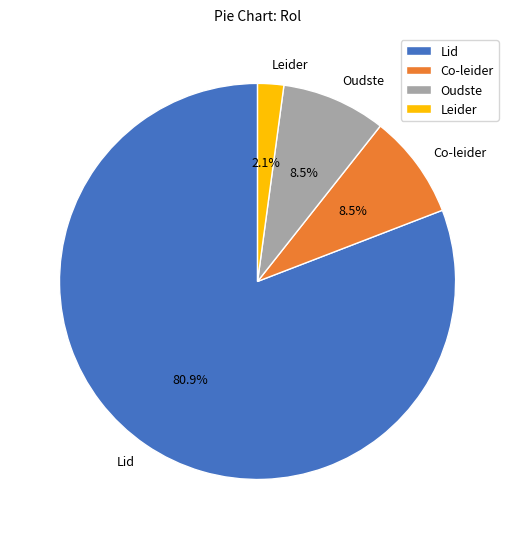

What portion of the pie excludes Co-leider?

91.5%